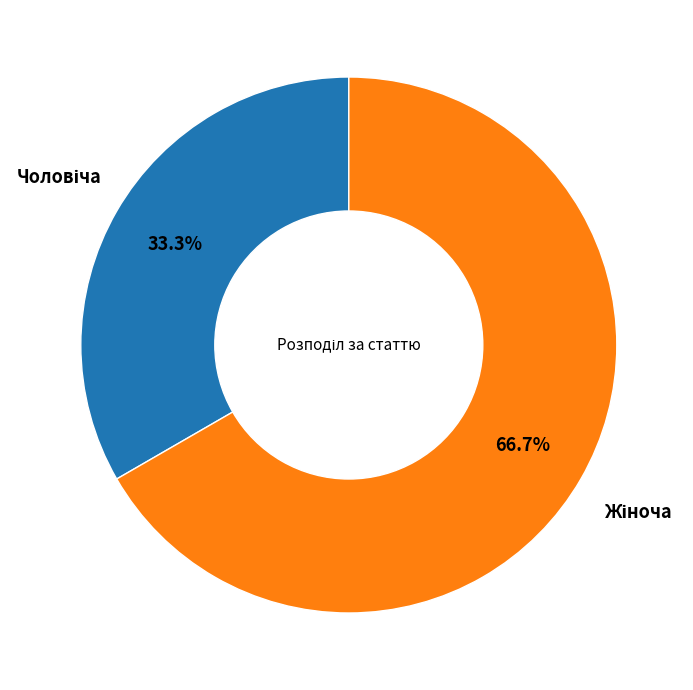

Is there any slice that represents more than half of the pie?

Yes